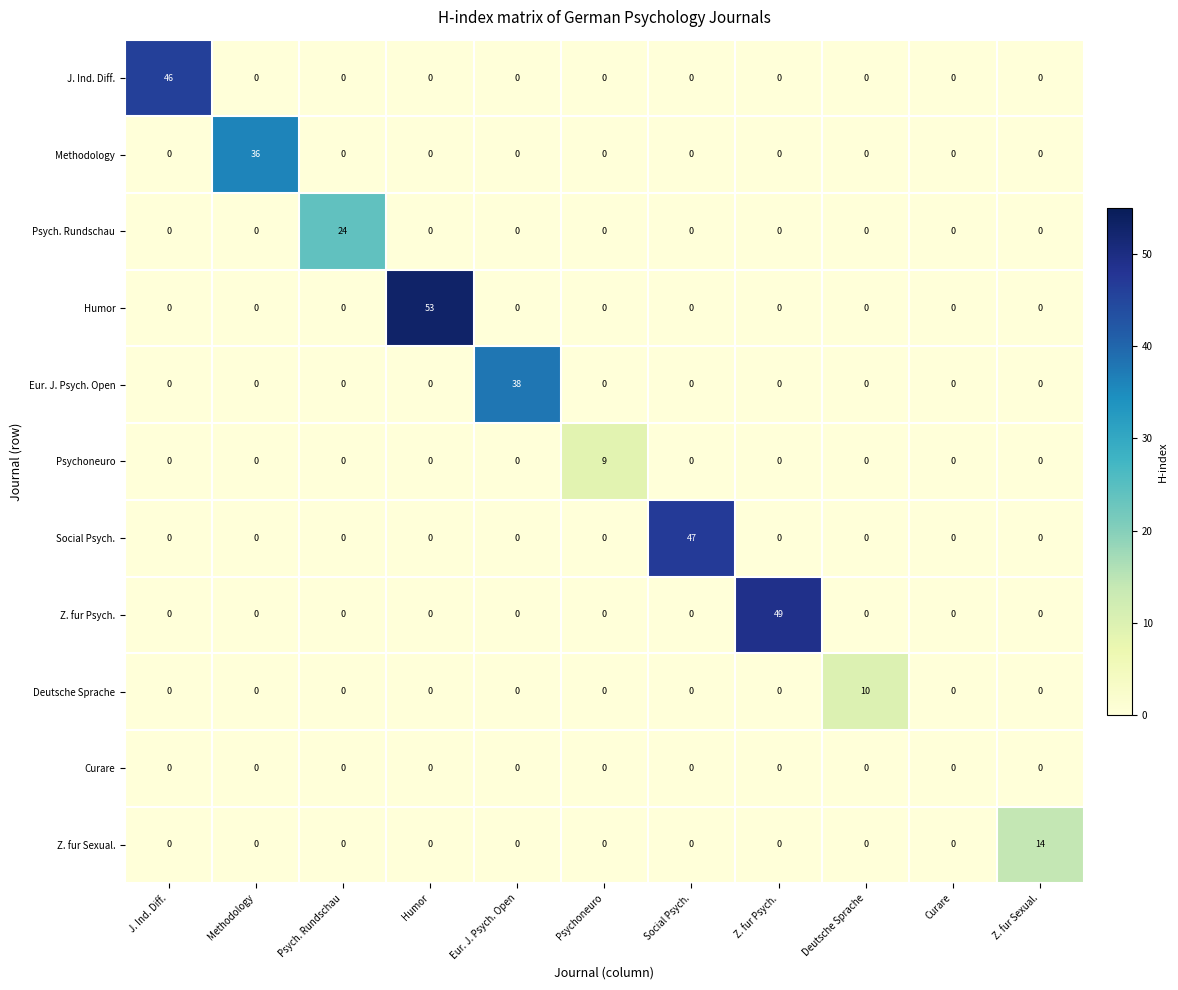

Is the value of Curare at Curare greater than the value of J. Ind. Diff. at J. Ind. Diff.?

No